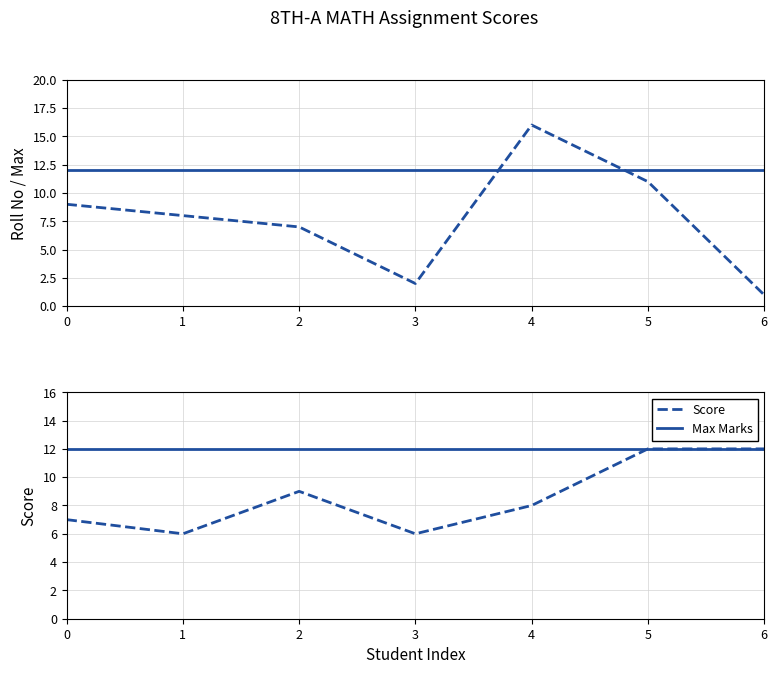

Which series has the largest total across all categories?

Max Marks